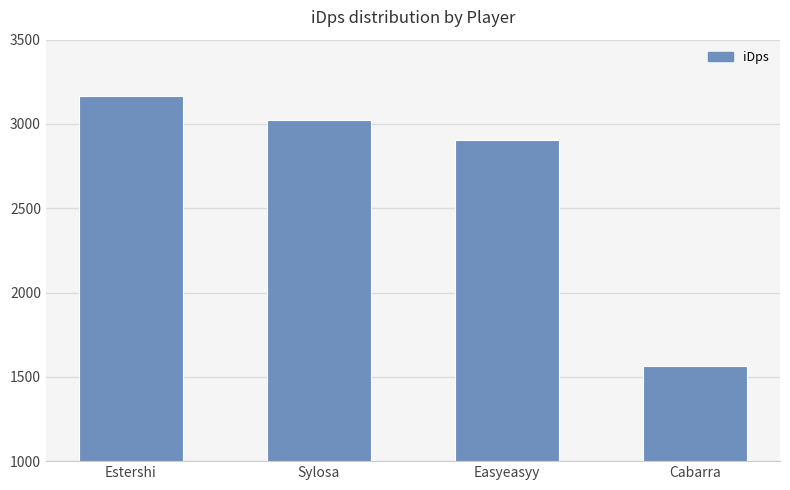

Does the chart contain stacked bars?

No